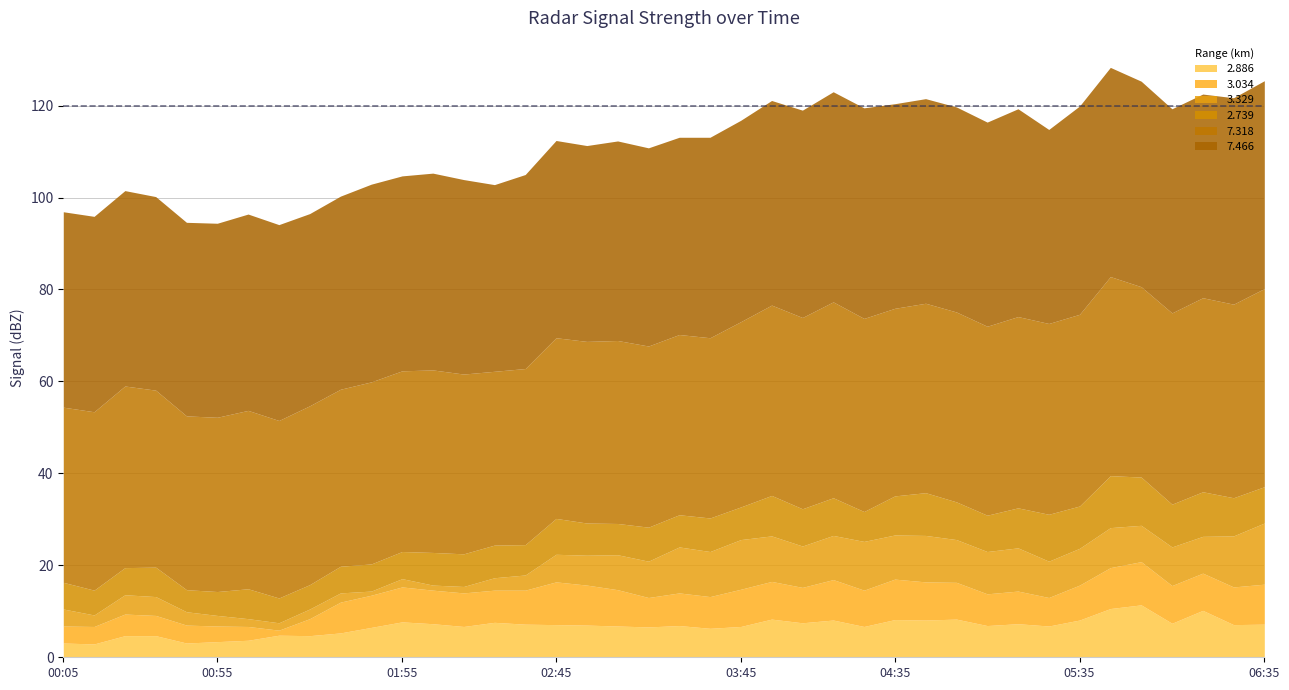

List the series in order of their peak value, lowest first.

3.034, 2.739, 2.886, 3.329, 7.318, 7.466